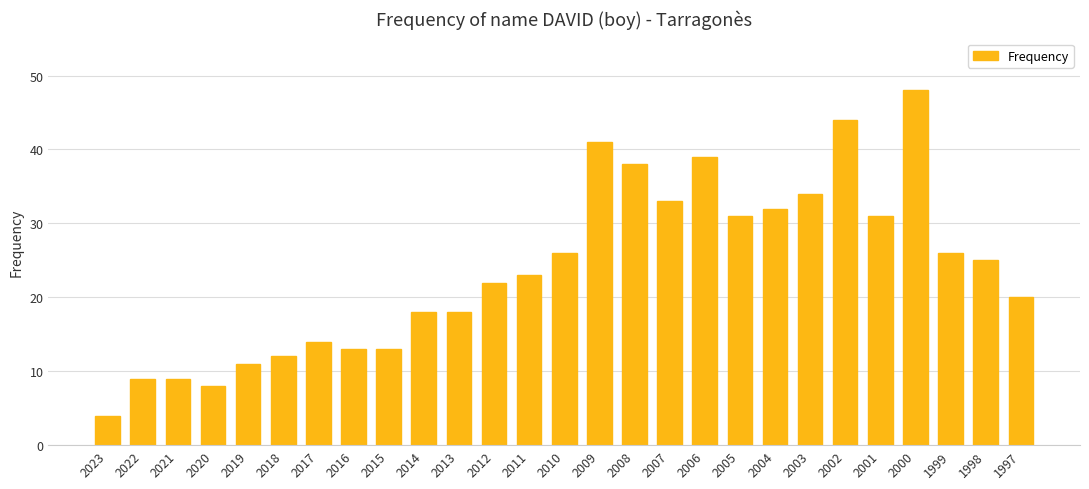

How many bars are there in total?

27